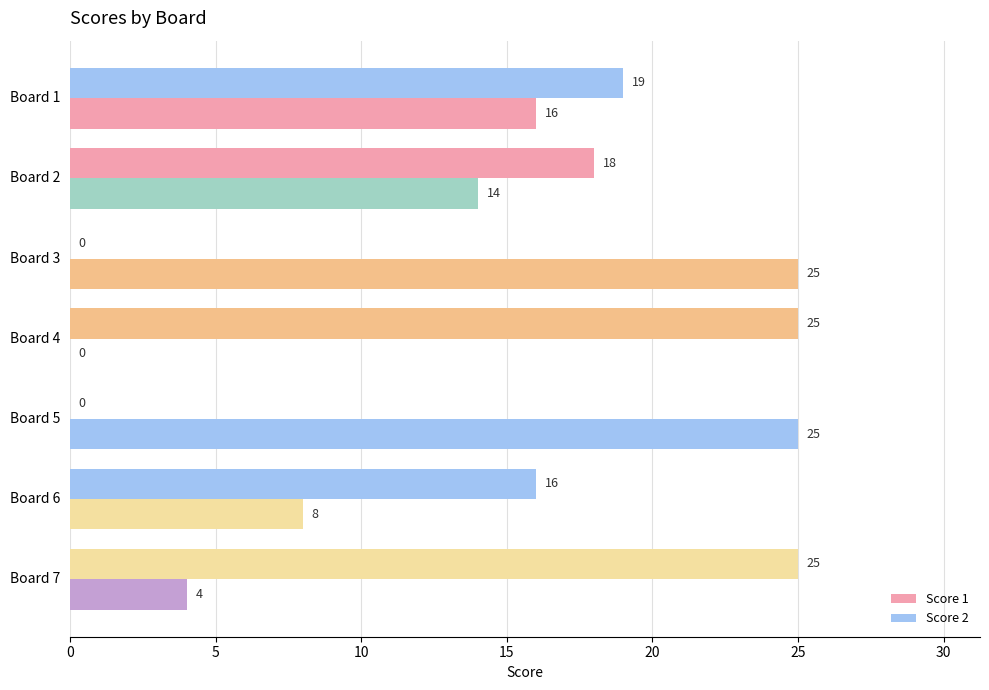

How many data points does each series have?

7